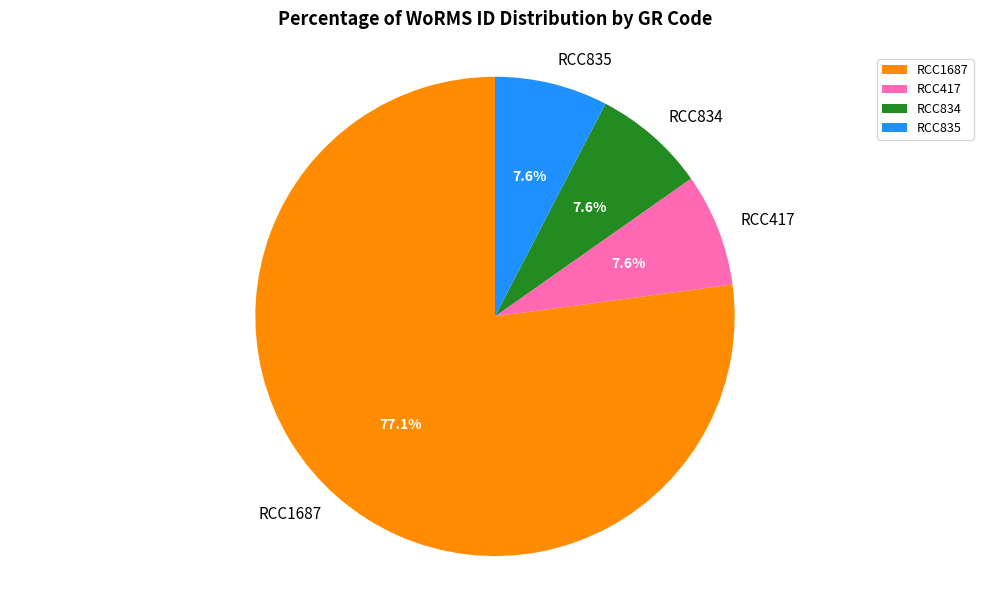

What portion of the pie excludes RCC835?

92.4%